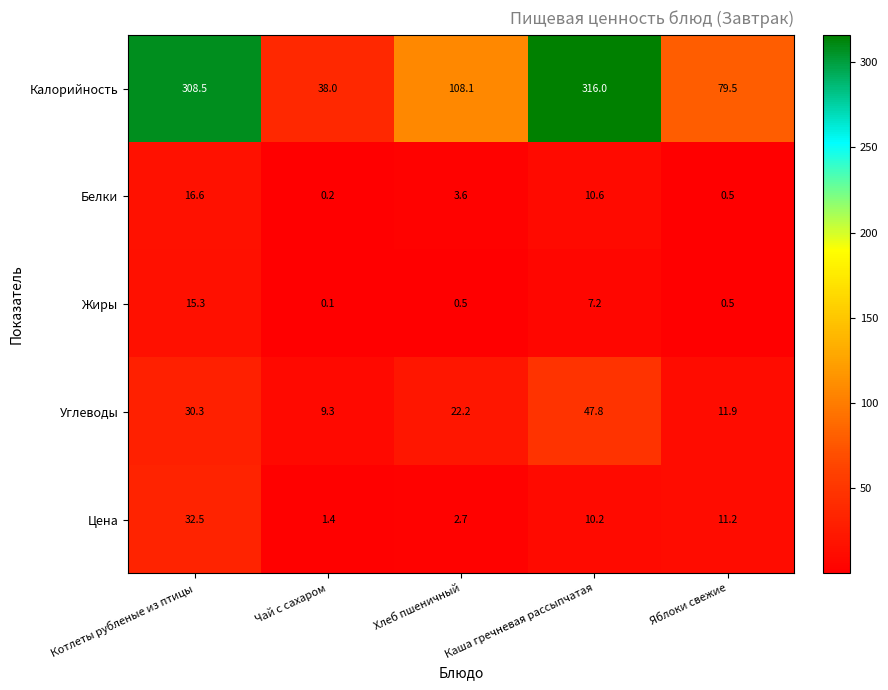

What is the total value across all series at Яблоки свежие?

103.6